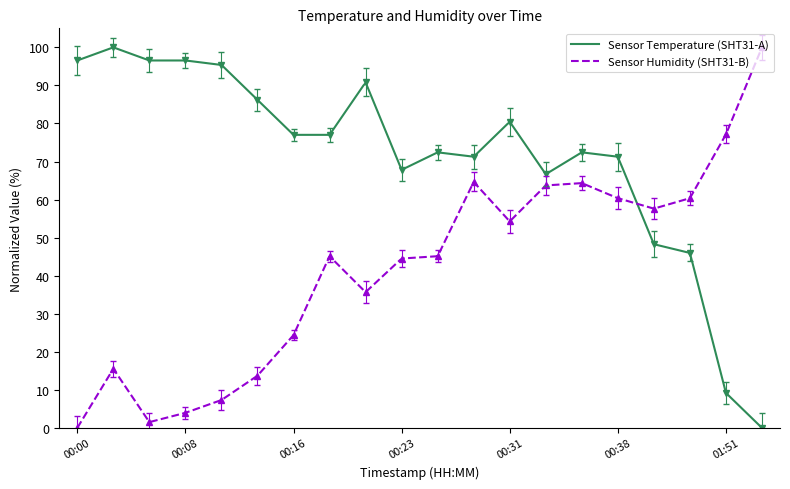

The humidity series shows 68.2 at 00:23. True or false?

False